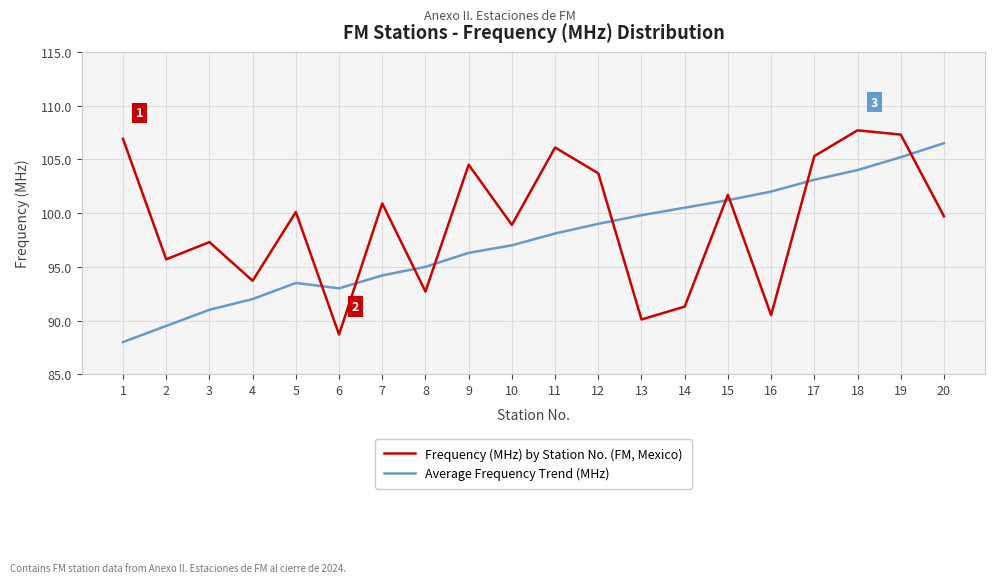

How many series are shown in this chart?

2